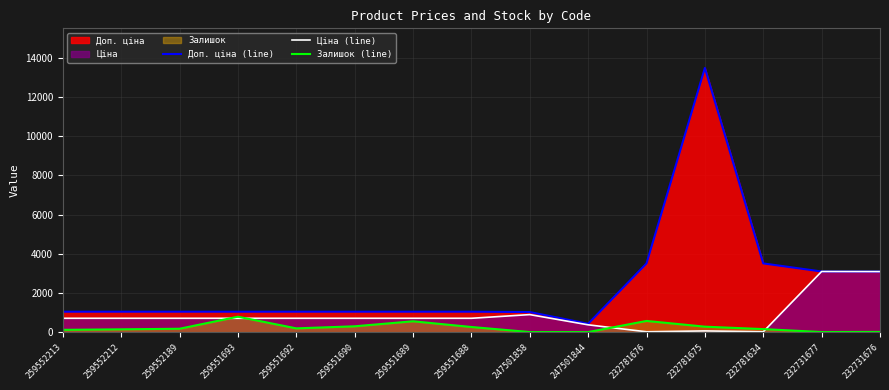

Reading left to right, list all the values displayed in this chart.

Доп. ціна (line): 259552213=1042.0	259552212=1042.0	259552189=1042.0	259551693=1042.0	259551692=1042.0	259551690=1042.0	259551689=1042.0	259551688=1042.0	247501858=1023.7	247501844=426.0	232781676=3508.0	232781675=13493.2	232781634=3508.0	232731677=3095.0	232731676=3091.0
Ціна (line): 259552213=705.5	259552212=705.5	259552189=705.5	259551693=705.5	259551692=705.5	259551690=705.5	259551689=705.5	259551688=705.5	247501858=893.3	247501844=371.3	232781676=15.6	232781675=60.0	232781634=15.6	232731677=3094.7	232731676=3091.2
Залишок (line): 259552213=115.0	259552212=141.0	259552189=171.0	259551693=786.0	259551692=191.0	259551690=296.0	259551689=552.0	259551688=261.0	247501858=2.0	247501844=0.0	232781676=570.0	232781675=277.0	232781634=153.0	232731677=3.0	232731676=9.0